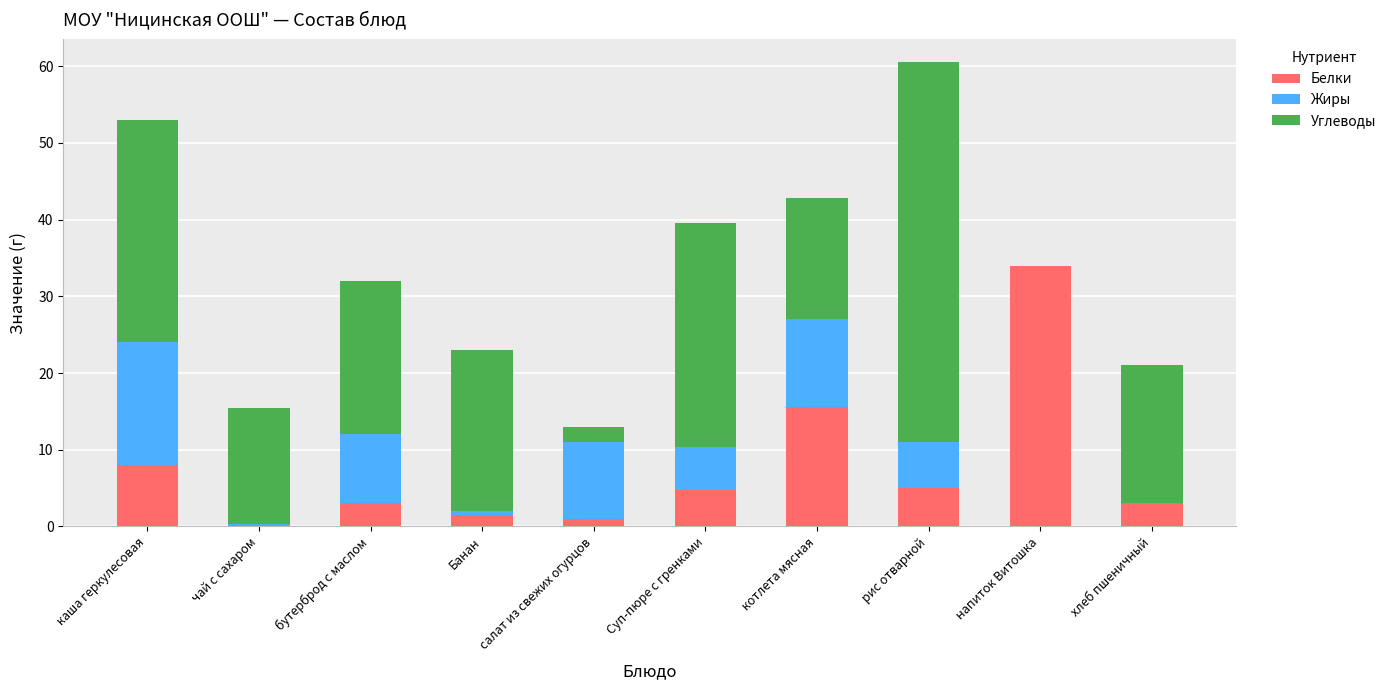

What is the sum of the Белки values at котлета мясная and каша геркулесовая?

23.6